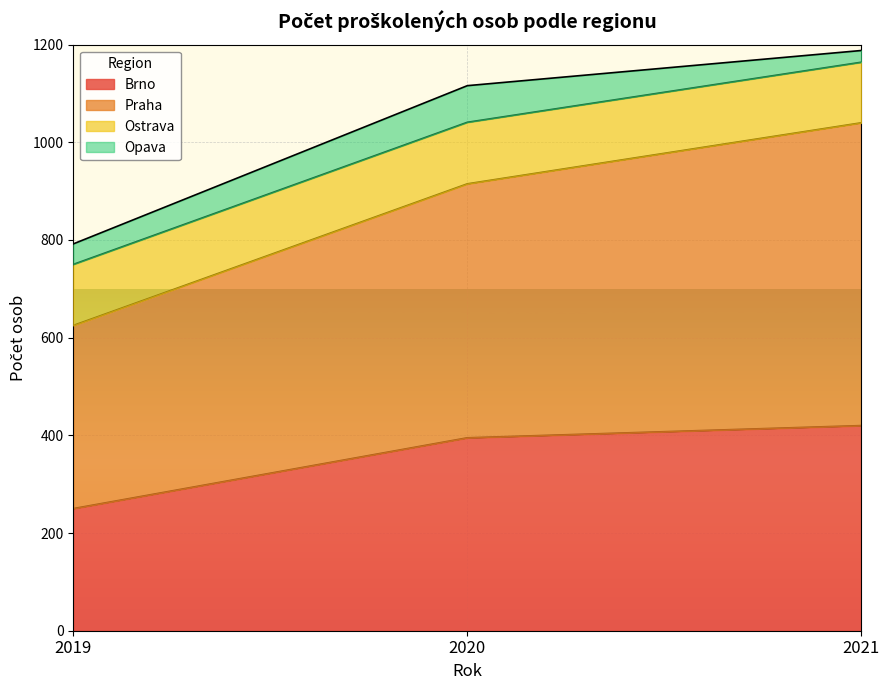

What is the total value across all series at 2021?

1188